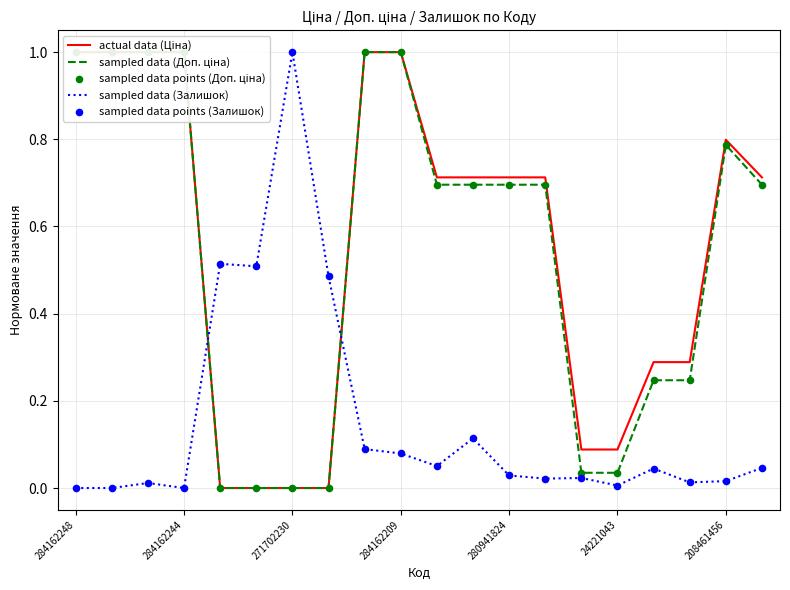

At which category is the sum across all series the highest?

8